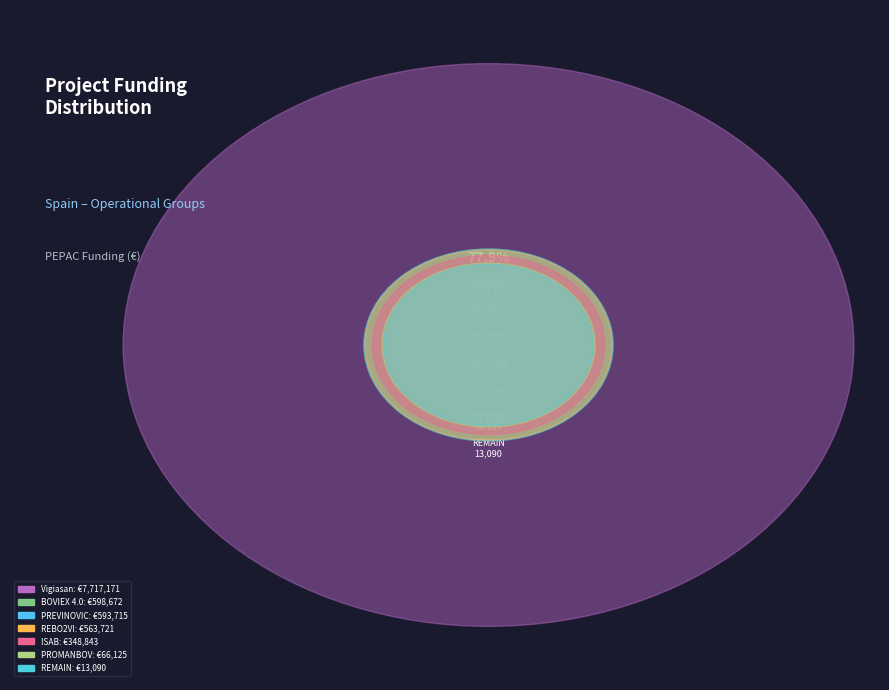

Rank the categories by value from highest to lowest.

Vigiasan, BOVIEX 4.0, PREVINOVIC, REBO2VI, ISAB, PROMANBOV, REMAIN